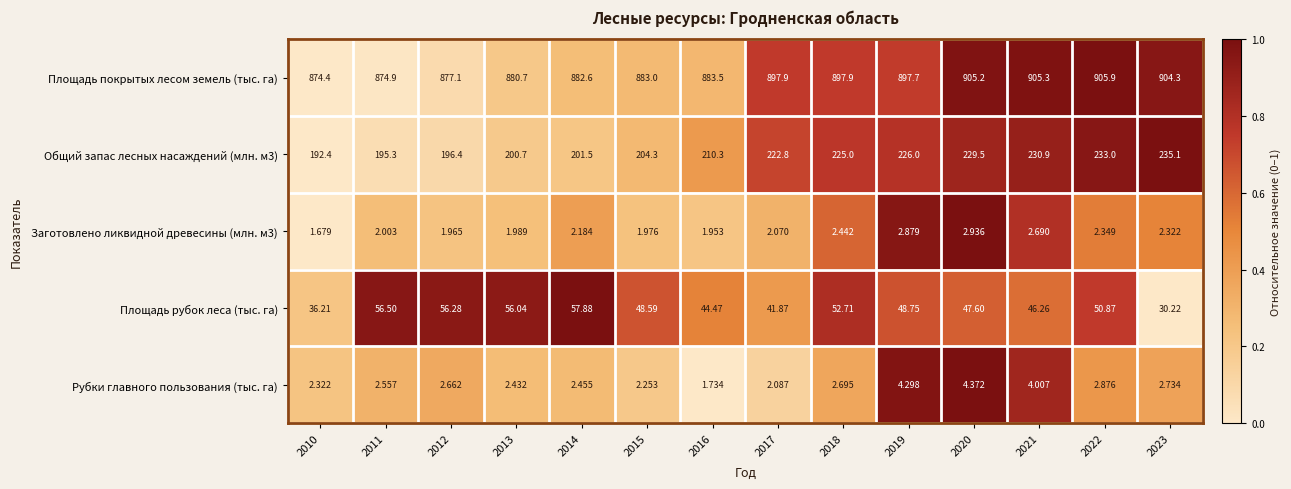

Is the value of Общий запас лесных насаждений (млн. м3) at 2021 greater than the value of Площадь покрытых лесом земель (тыс. га) at 2012?

No